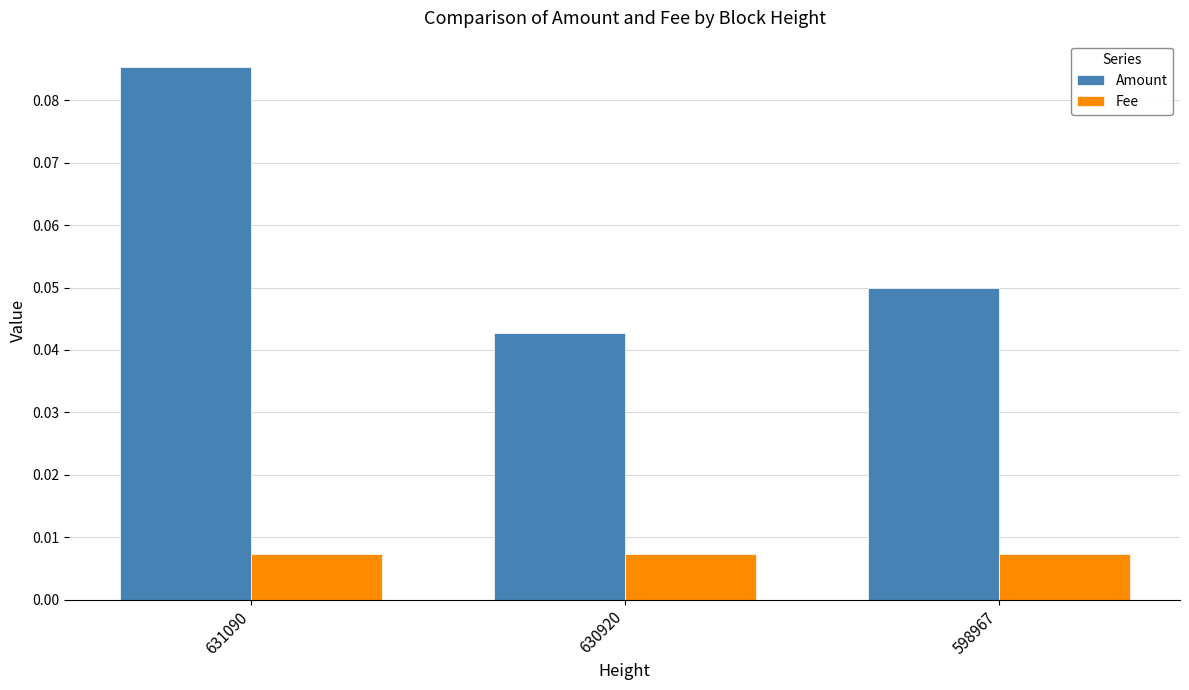

What are all the series names shown in the legend?

Amount, Fee